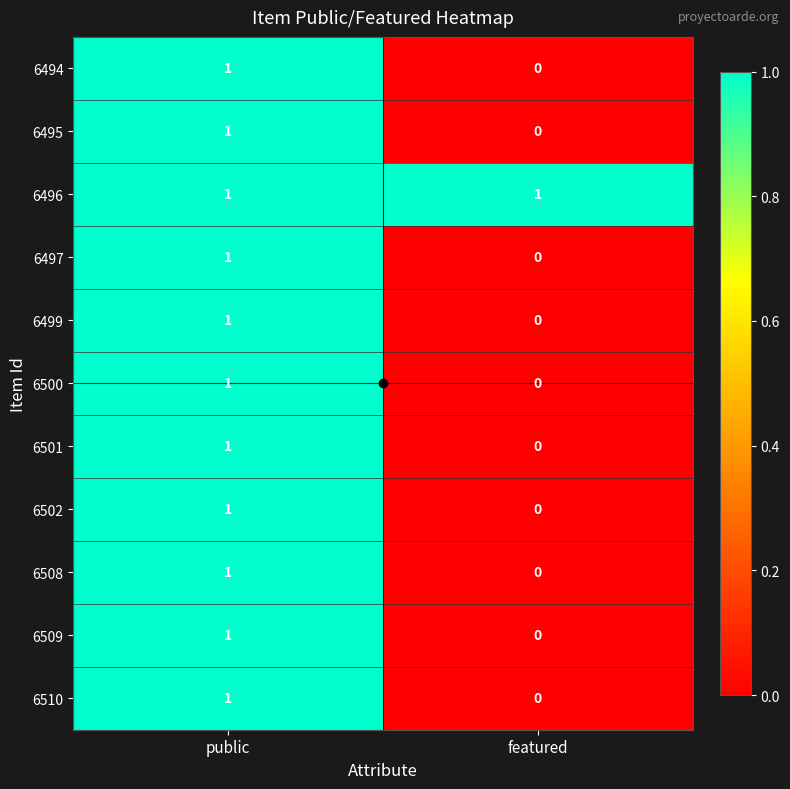

True or false: 6497 has a value of 0 at public.

False